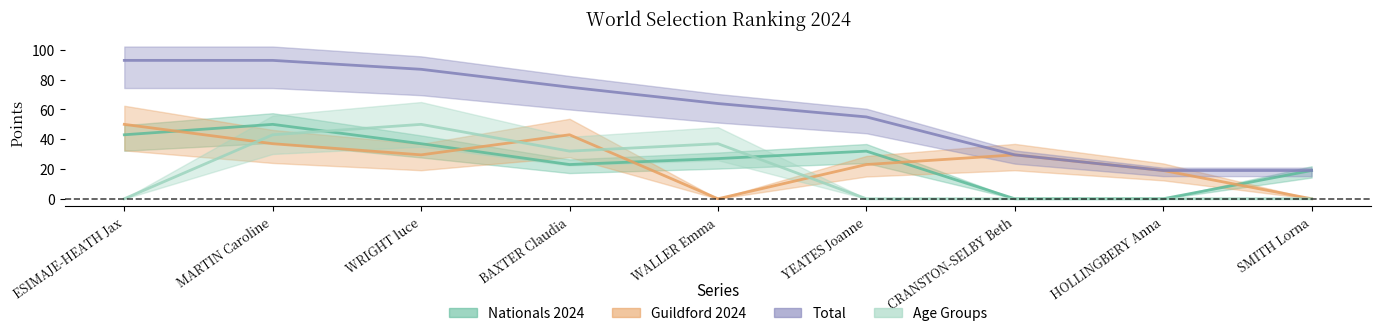

What is the difference between the second highest and minimum values in the Guildford 2024 series?

43.0